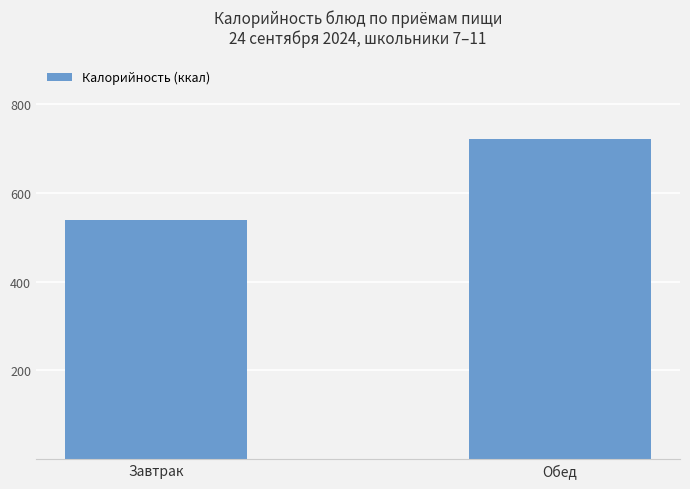

Between Обед and Завтрак, which is larger?

Обед